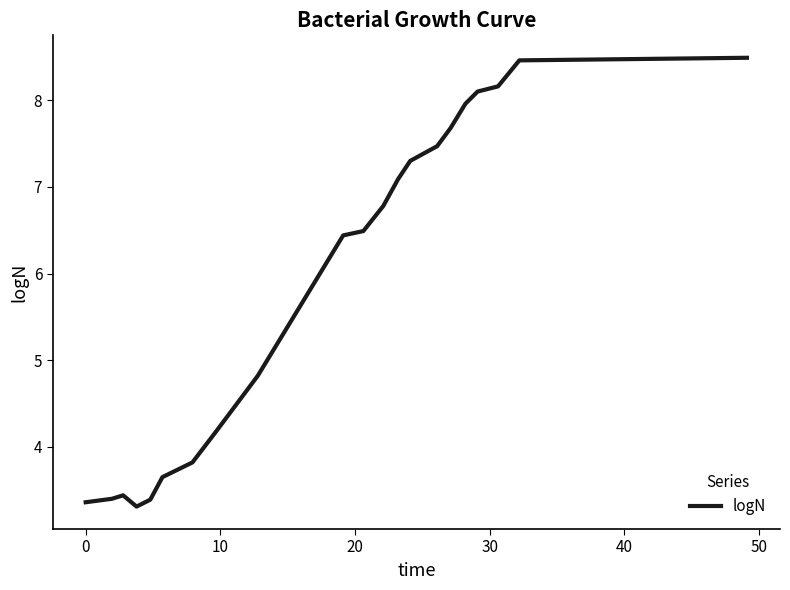

What is the smallest value displayed?

3.3